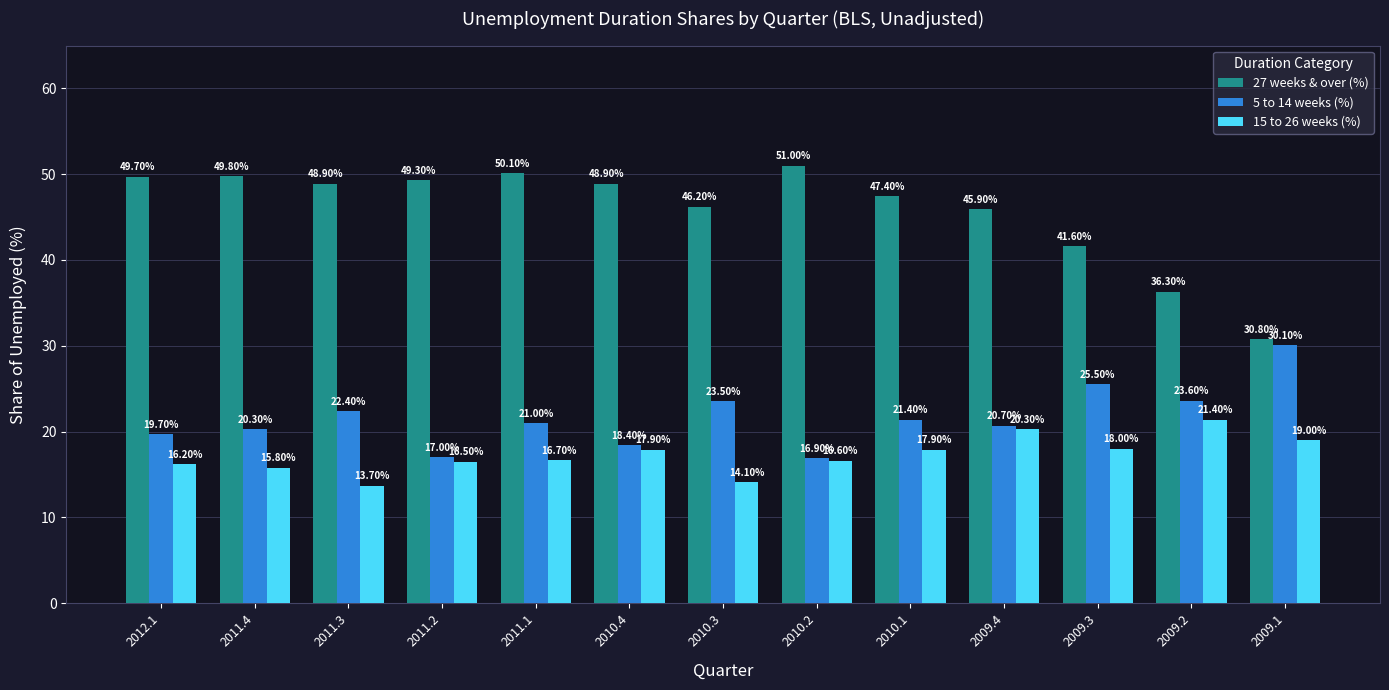

Which series has the largest total across all categories?

27 weeks & over (%)